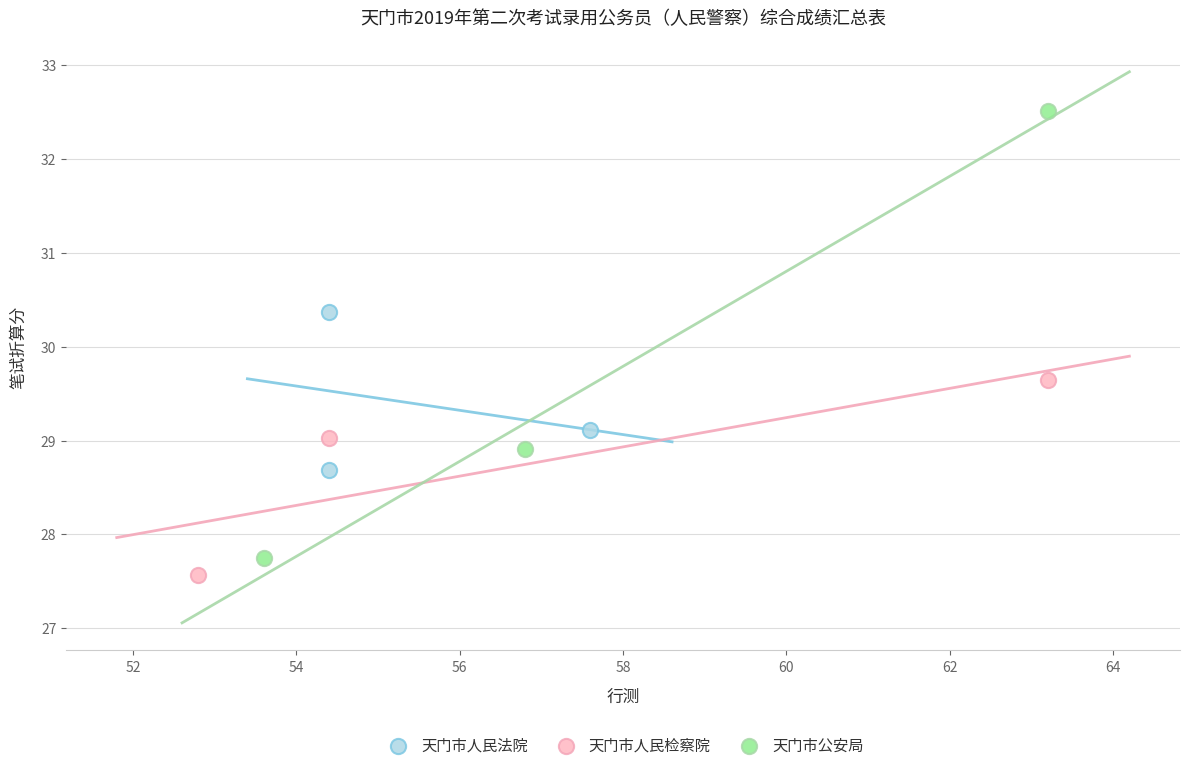

Which series has the largest Y range (max minus min)?

天门市公安局